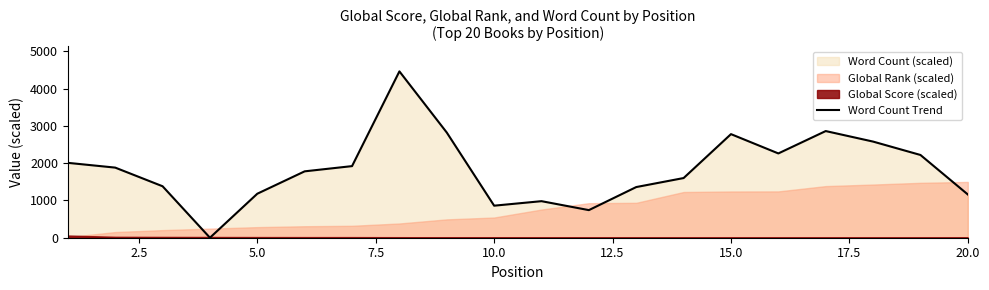

The value at 7.5 is 0.0. True or false?

True